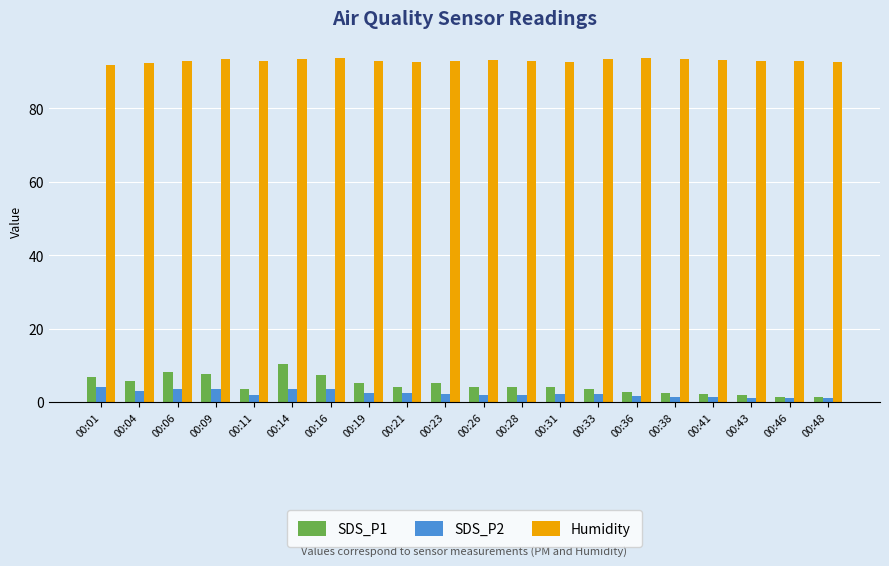

Which series has the widest spread of values?

SDS_P1